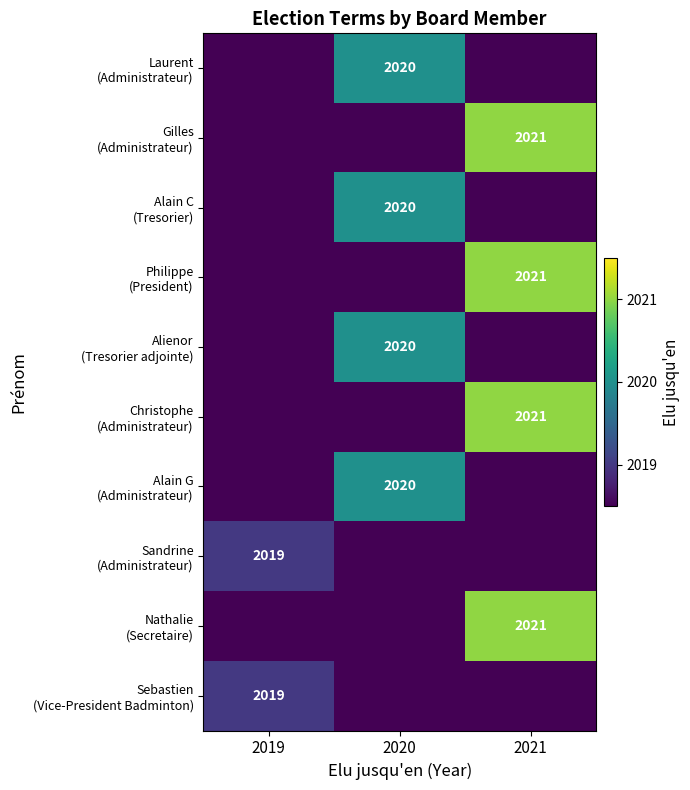

What is the total value across all series at 2021?

8084